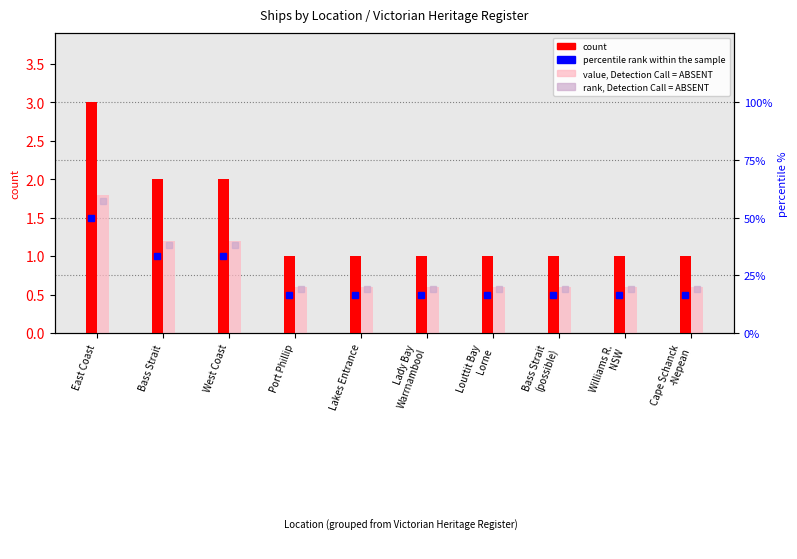

Rank the categories by count value from highest to lowest.

East Coast, Bass Strait, West Coast, Port Phillip, Lakes Entrance, Lady Bay
Warrnambool, Louttit Bay
Lorne, Bass Strait
(possible), Williams R.
NSW, Cape Schanck
-Nepean